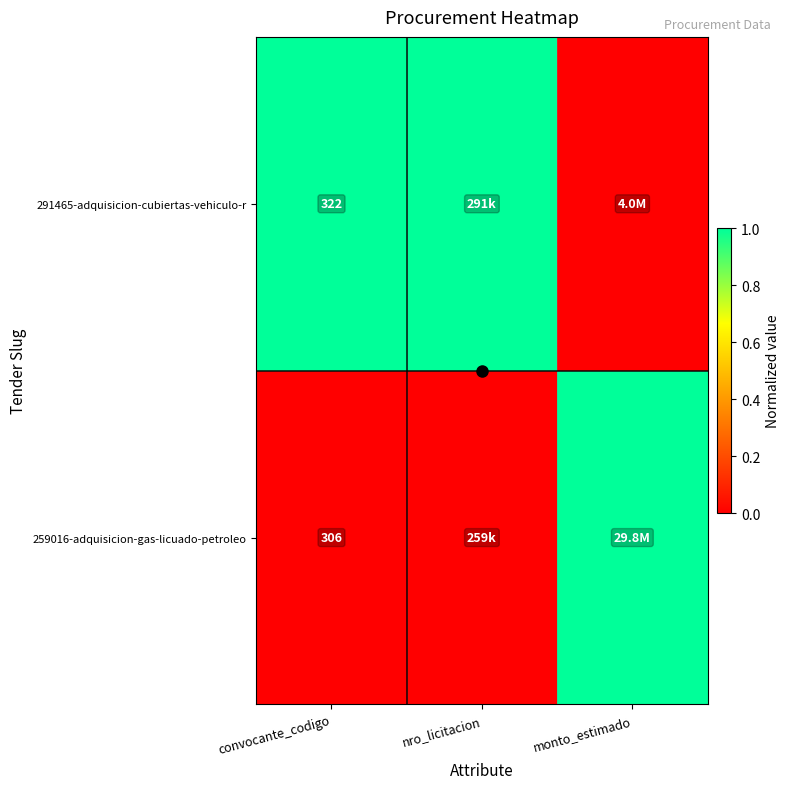

Rank the categories by 291465-adquisicion-cubiertas-vehiculo-r value from highest to lowest.

convocante_codigo, nro_licitacion, monto_estimado